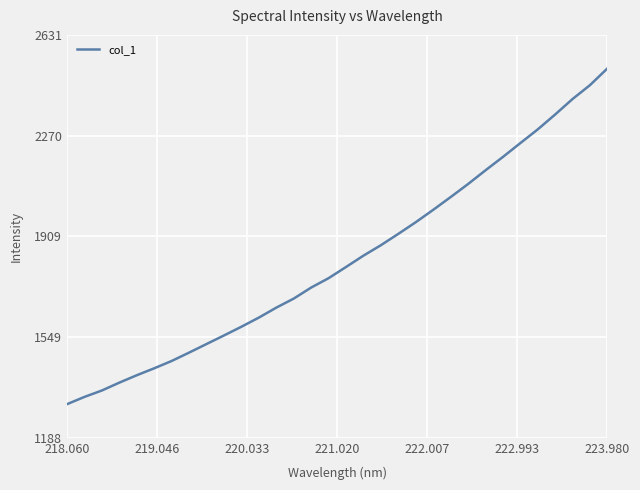

What is the minimum value shown in the chart?

1308.3